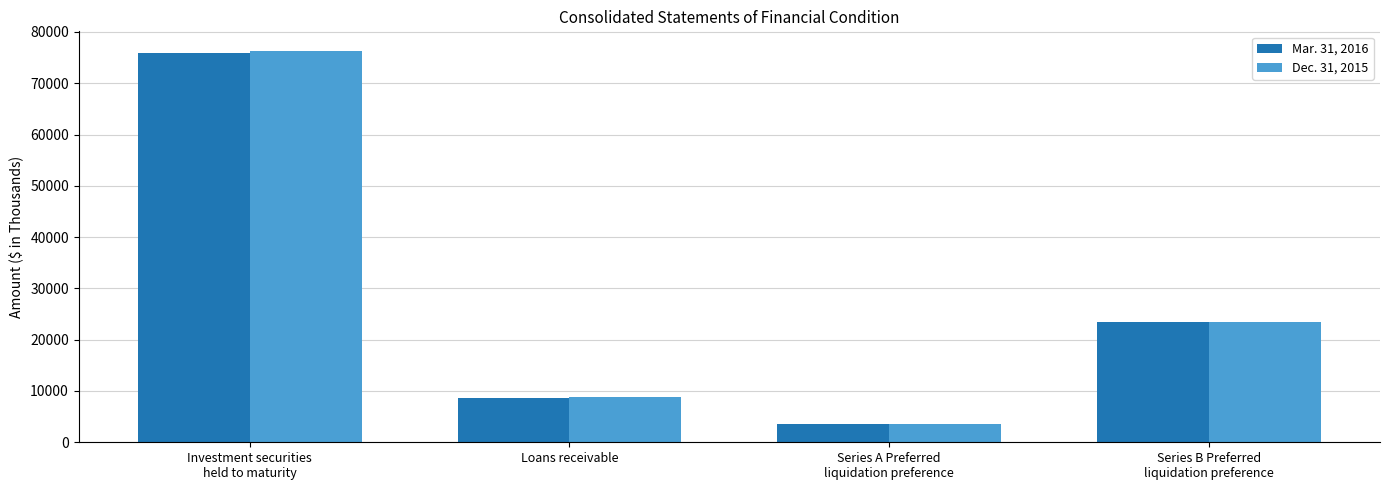

How many bars are there in each group?

2